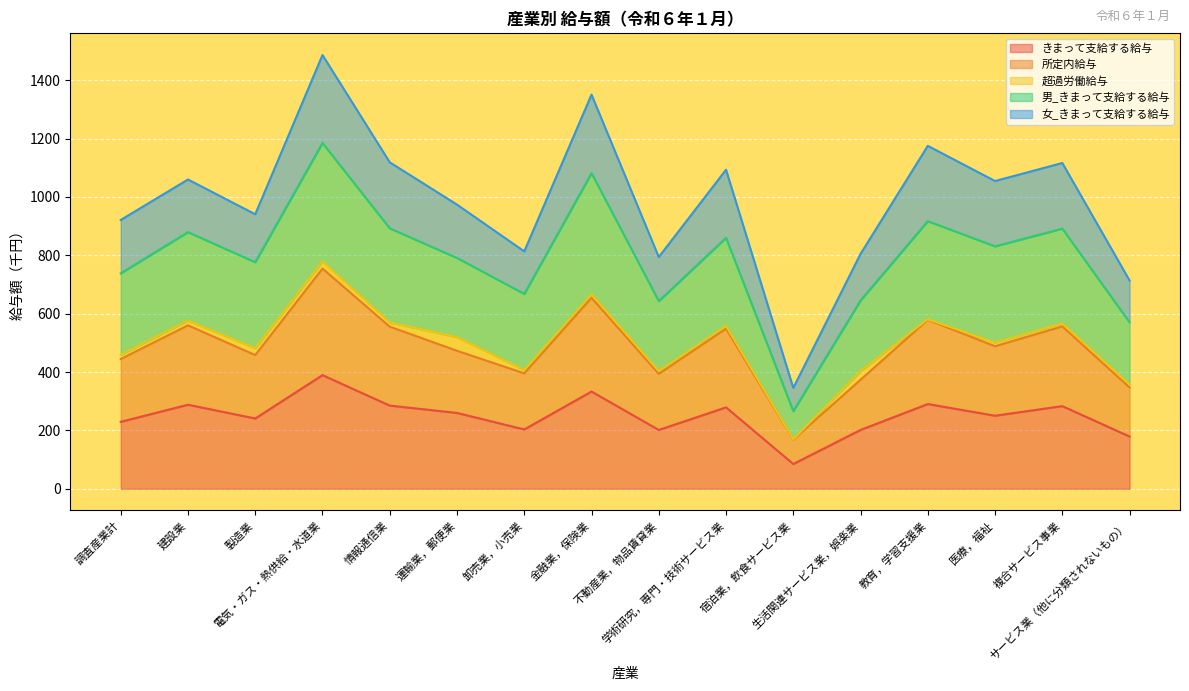

What is the difference between the maximum and minimum values in the 所定内給与 series?

585.5